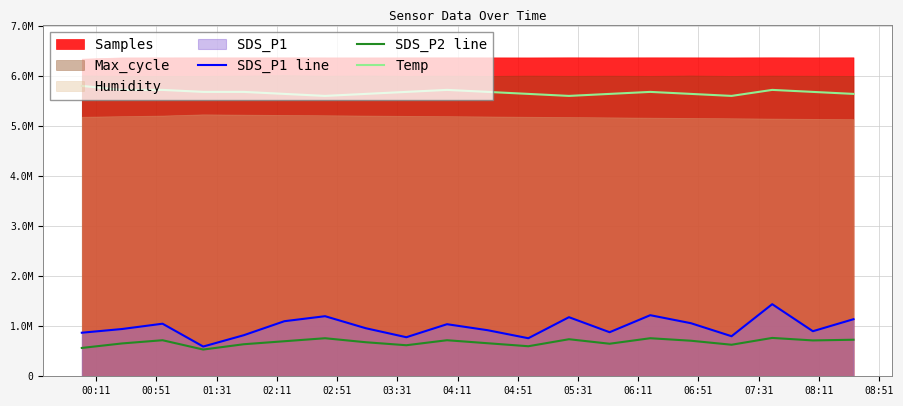

Is the value of SDS_P2 line at 05:31 greater than the value of SDS_P1 line at 07:31?

No